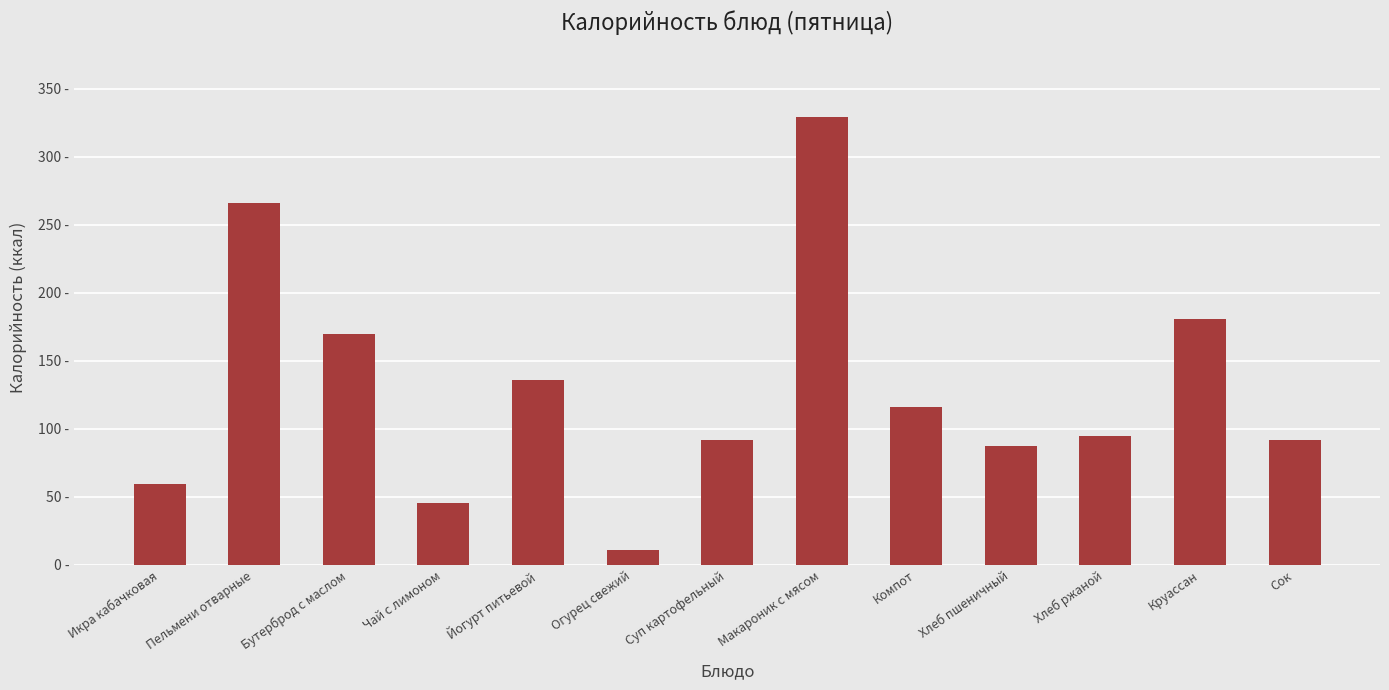

Is it true that the value at Бутерброд с маслом is 238.9?

False